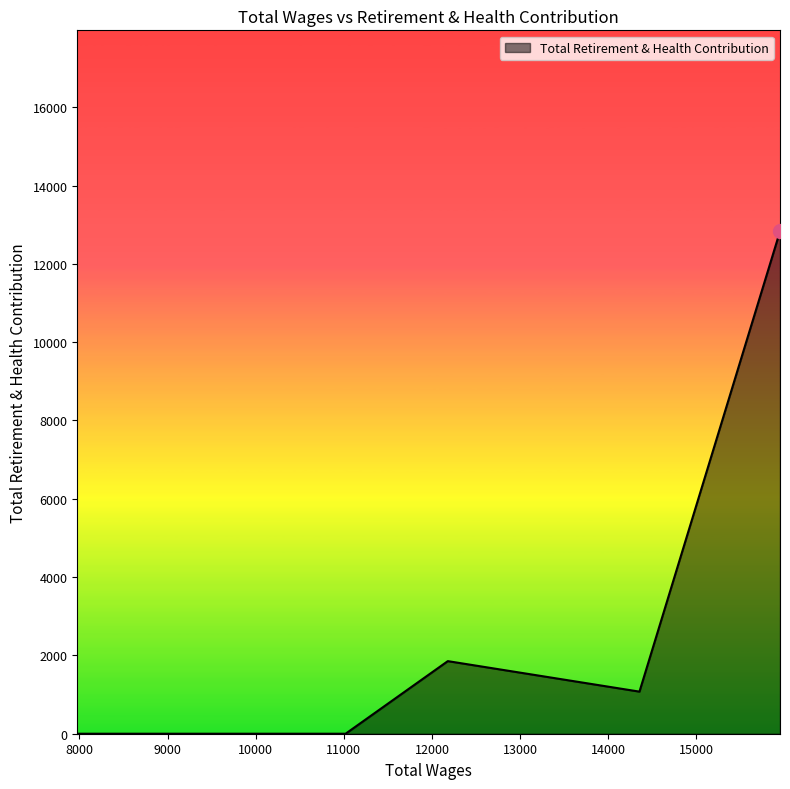

True or false: there are more than 2 points higher than both neighbors.

False